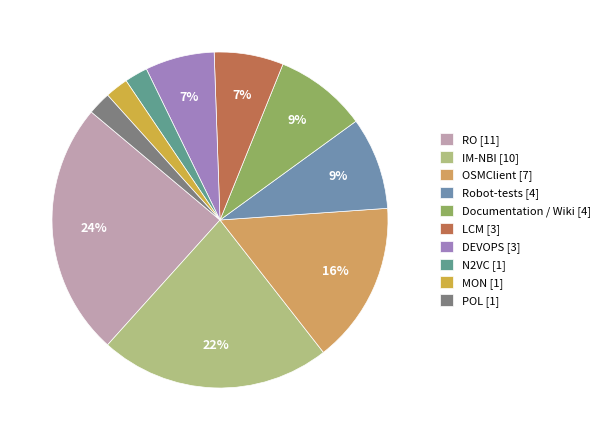

What portion of the pie excludes N2VC?

97.8%